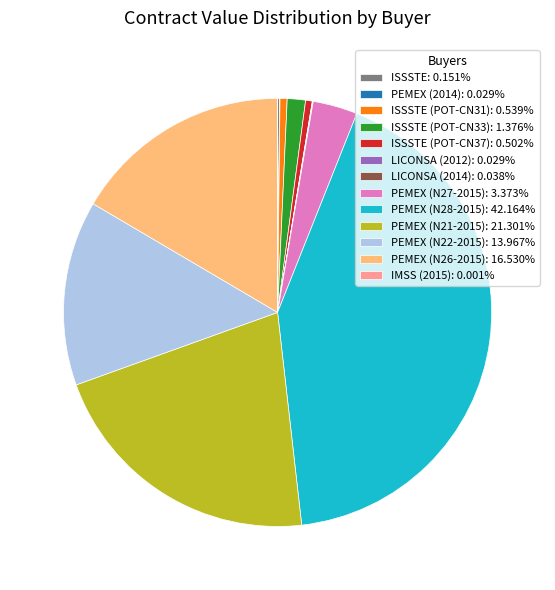

Combined, do ISSSTE (POT-CN31): 0.539% and ISSSTE (POT-CN37): 0.502% account for over 50%?

No